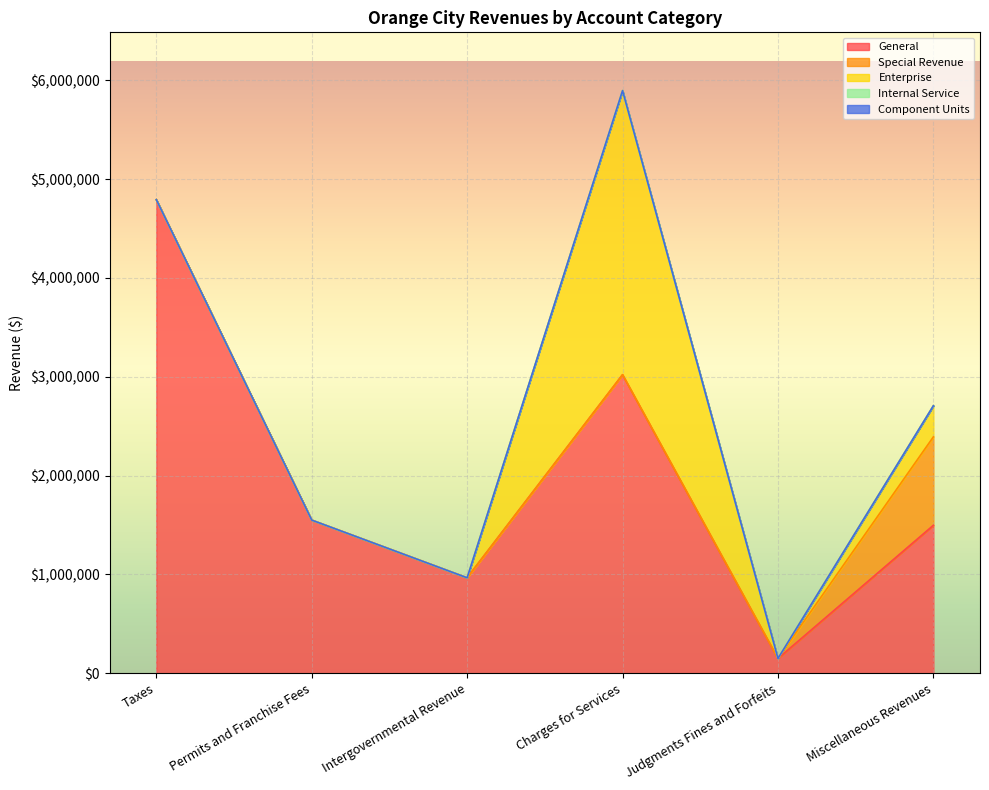

What is the label of the 4th point from the right?

Intergovernmental Revenue